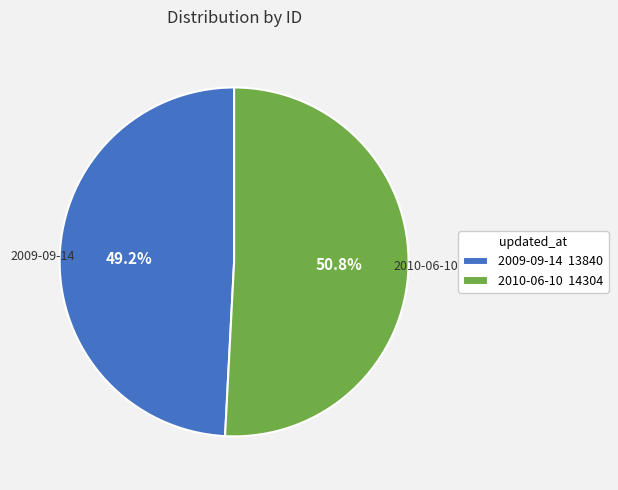

What is the smallest slice in the pie chart?

2009-09-14